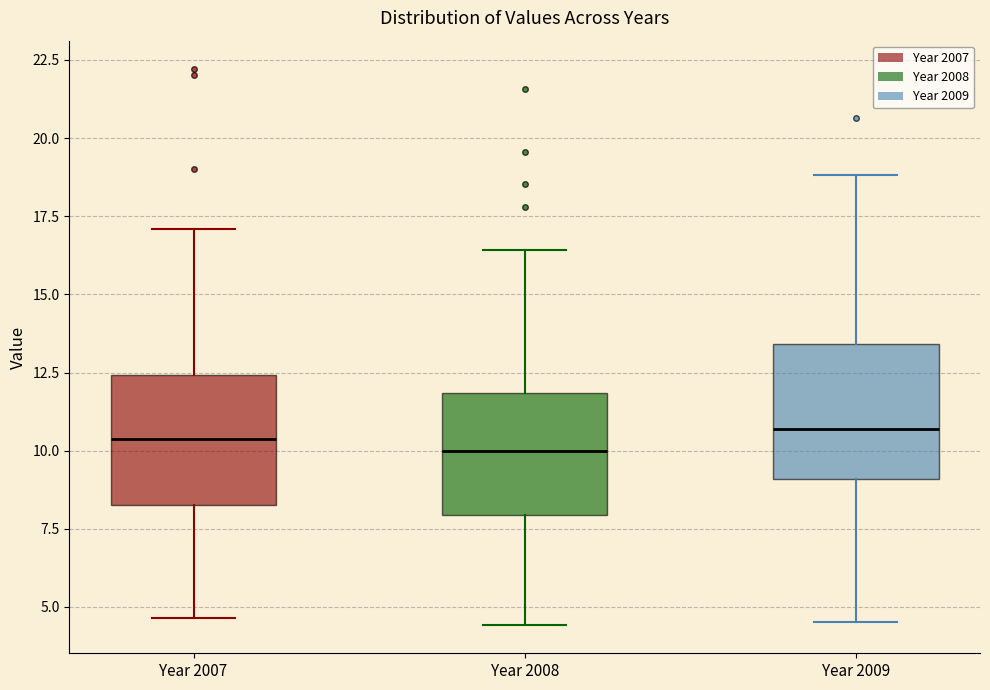

Where does the lower whisker of the box for Year 2008 end on the y-axis? The values are not printed on the chart, so give them approximately, as read against the axis.

4.5